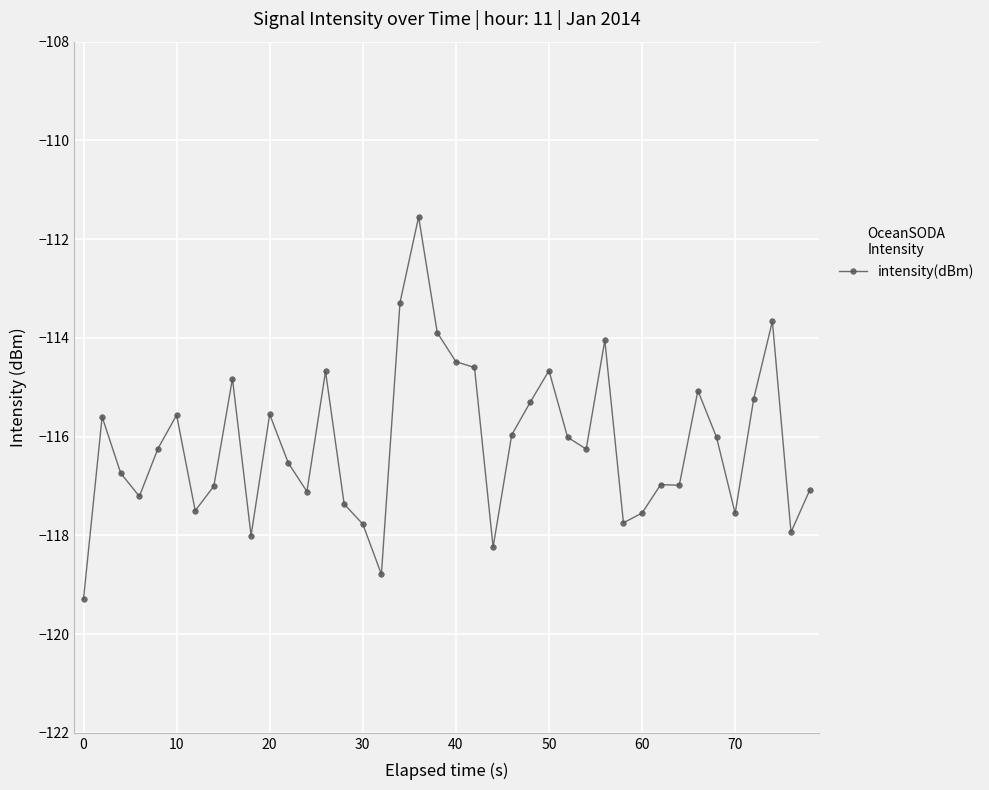

What is the maximum value shown in the chart?

-111.5